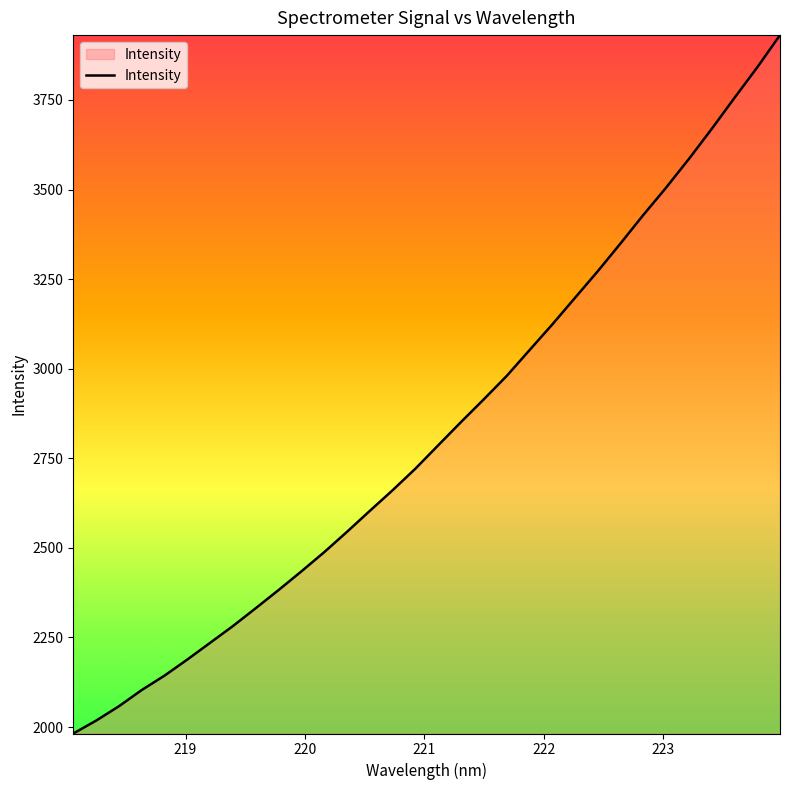

What is the maximum value shown in the chart?

3931.0